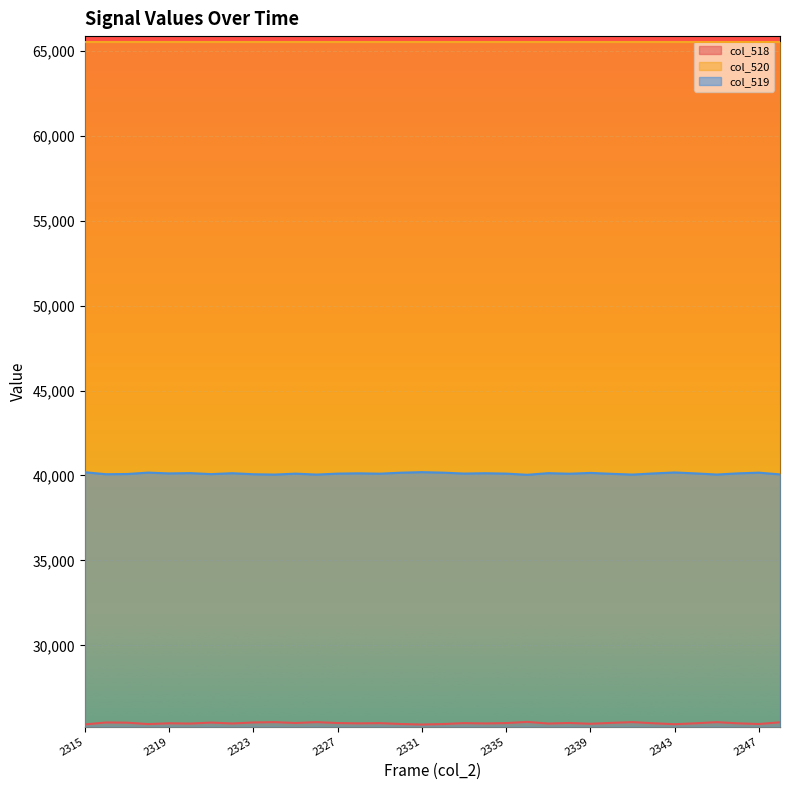

At which label is col_520 line closest to 65535?

2315